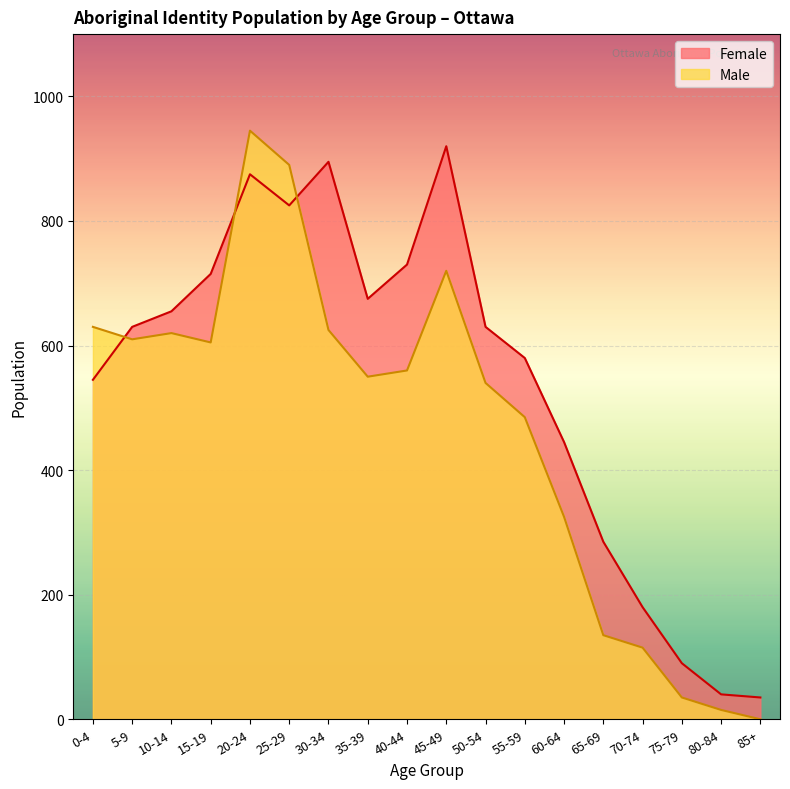

At which category is the sum across all series the highest?

20-24